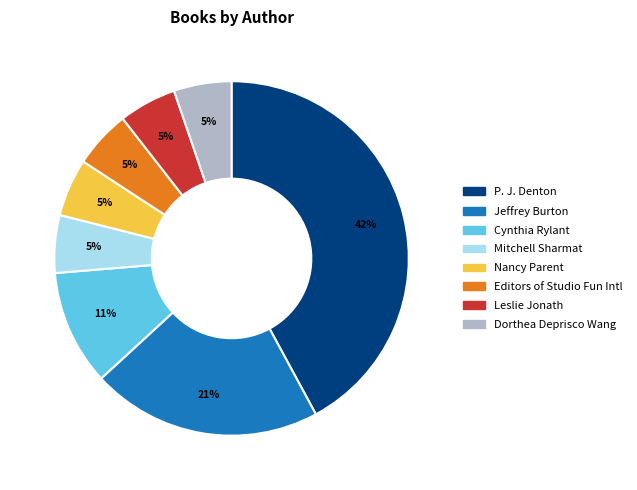

Is there any slice that represents more than half of the pie?

No